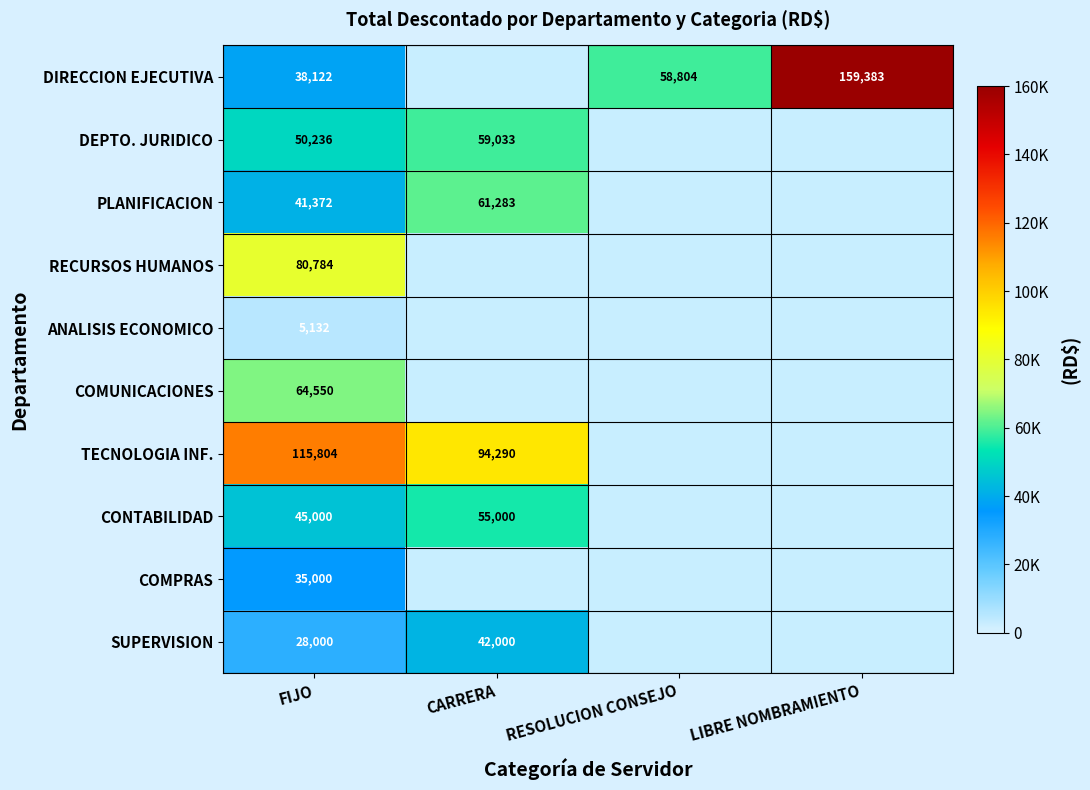

Where is SUPERVISION nearest to the value 35000?

FIJO